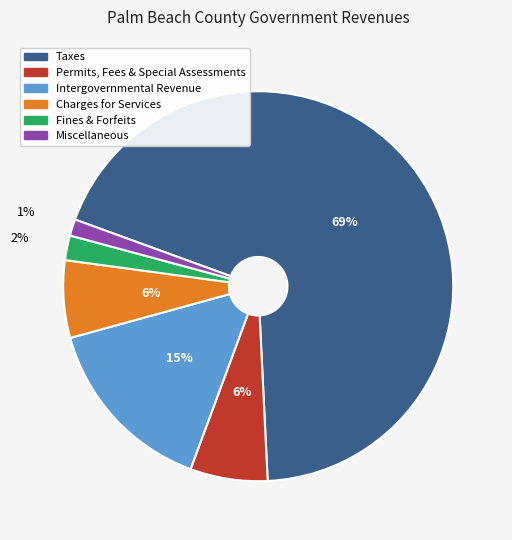

To the nearest percent, what is the average slice percentage?

17%